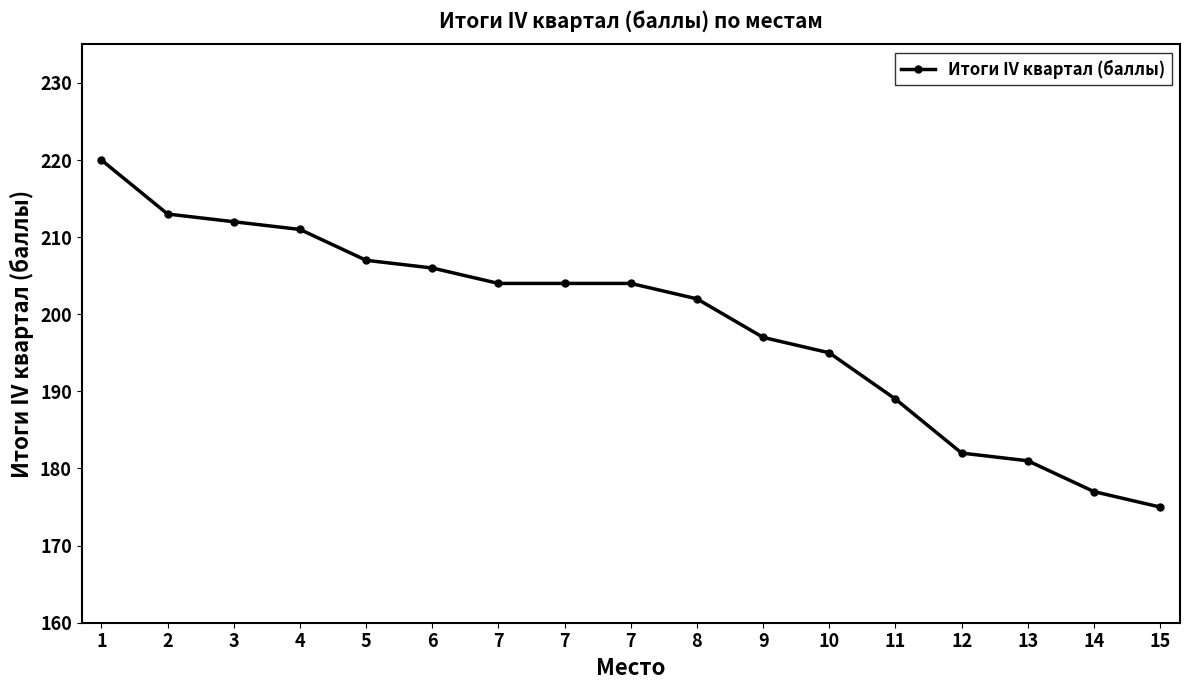

Is it true that the value at 5 is 132?

False